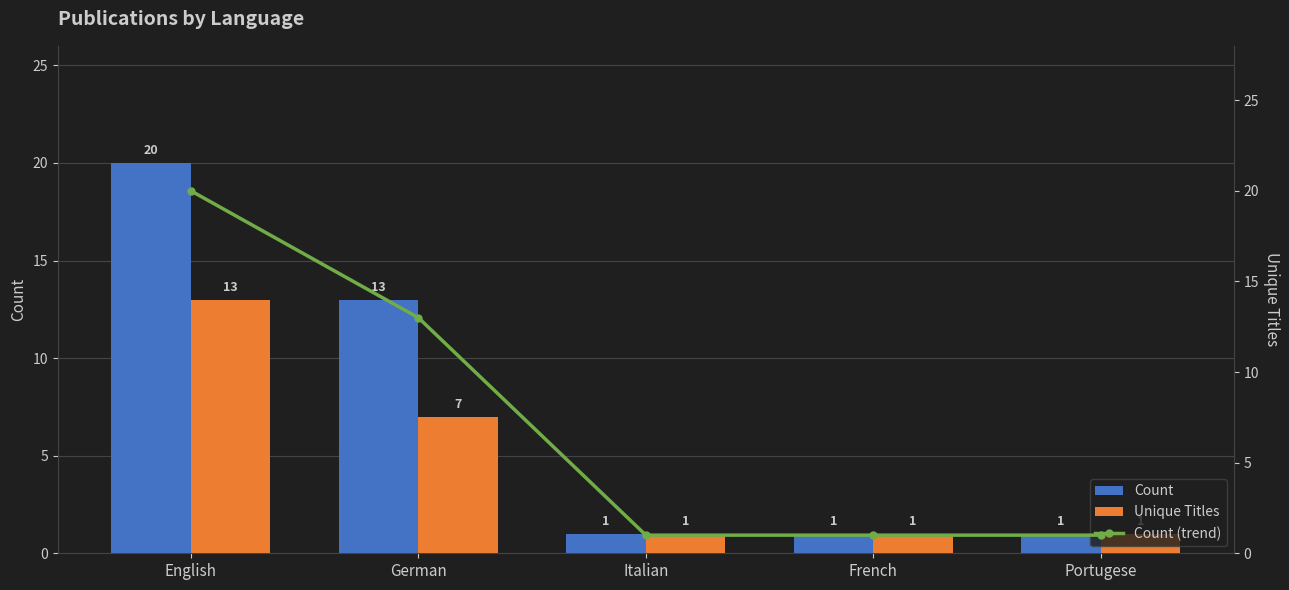

Does the chart contain stacked bars?

No